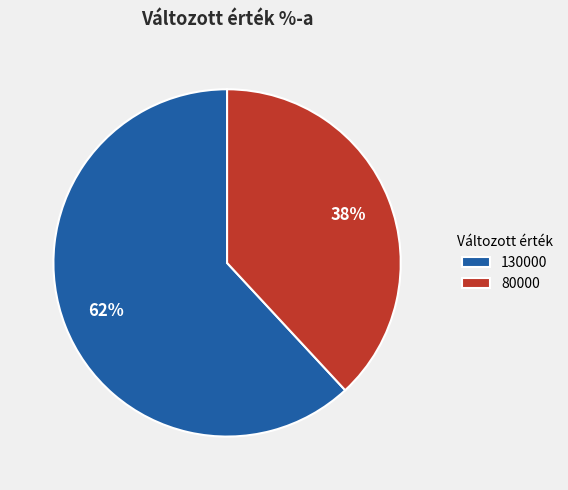

Rank the categories by value from highest to lowest.

130000, 80000